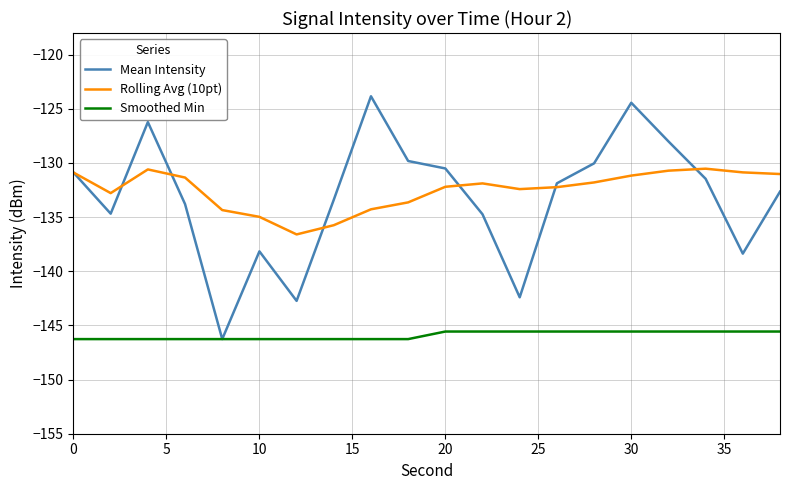

True or false: Smoothed Min and Rolling Avg (10pt) intersect in this chart.

False